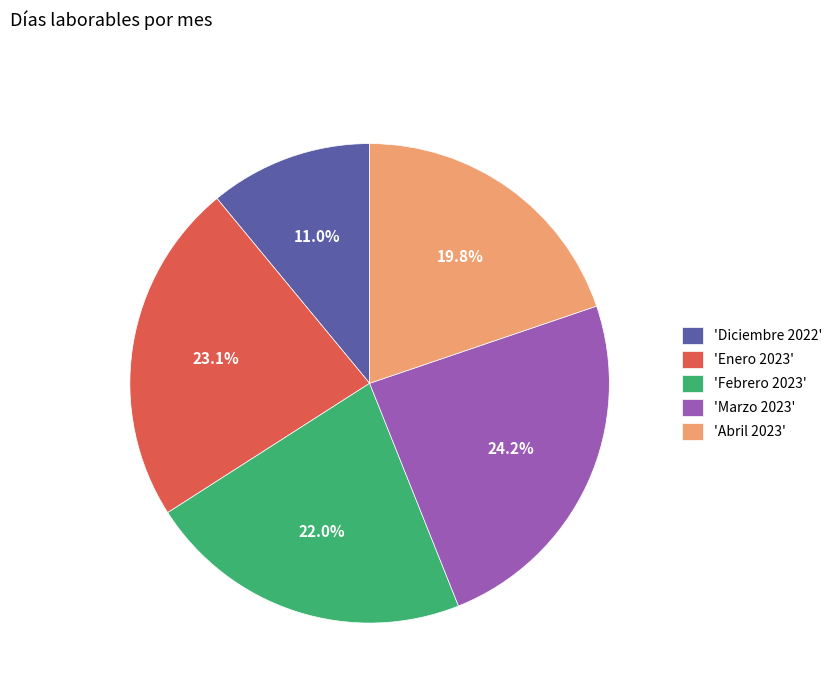

Which category has the biggest portion of the pie?

'Marzo 2023'